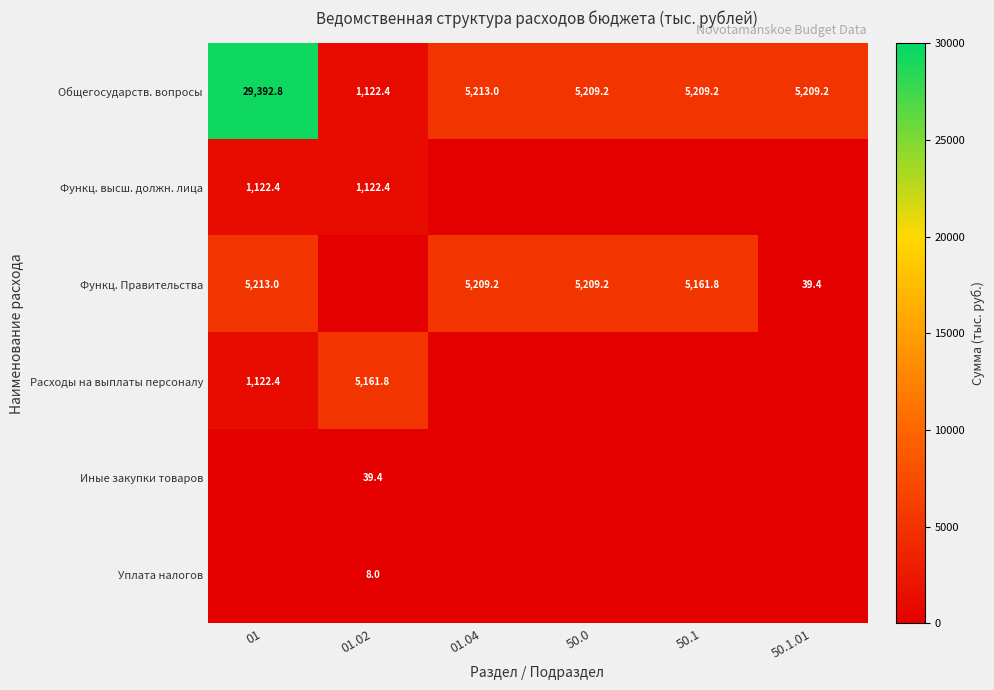

At how many categories does at least one series exceed 5380?

1